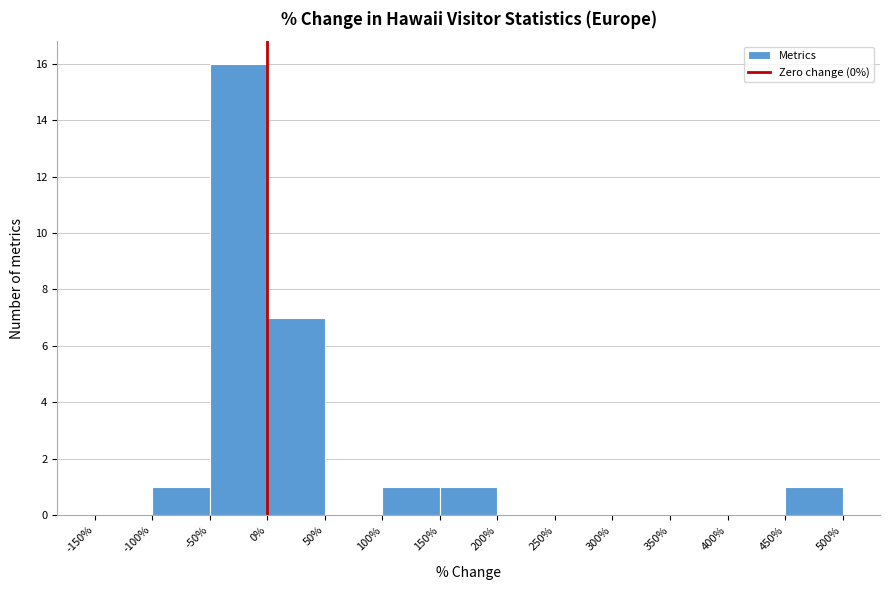

Reading left to right, transcribe this chart: for each bar, give the range it covers on the x-axis and its height. The values are not printed on the chart, so give them approximately, as read against the axis.

-150% to -100%: 0
-100% to -50%: 1
-50% to 0%: 16
0% to 50%: 7
50% to 100%: 0
100% to 150%: 1
150% to 200%: 1
200% to 250%: 0
250% to 300%: 0
300% to 350%: 0
350% to 400%: 0
400% to 450%: 0
450% to 500%: 1